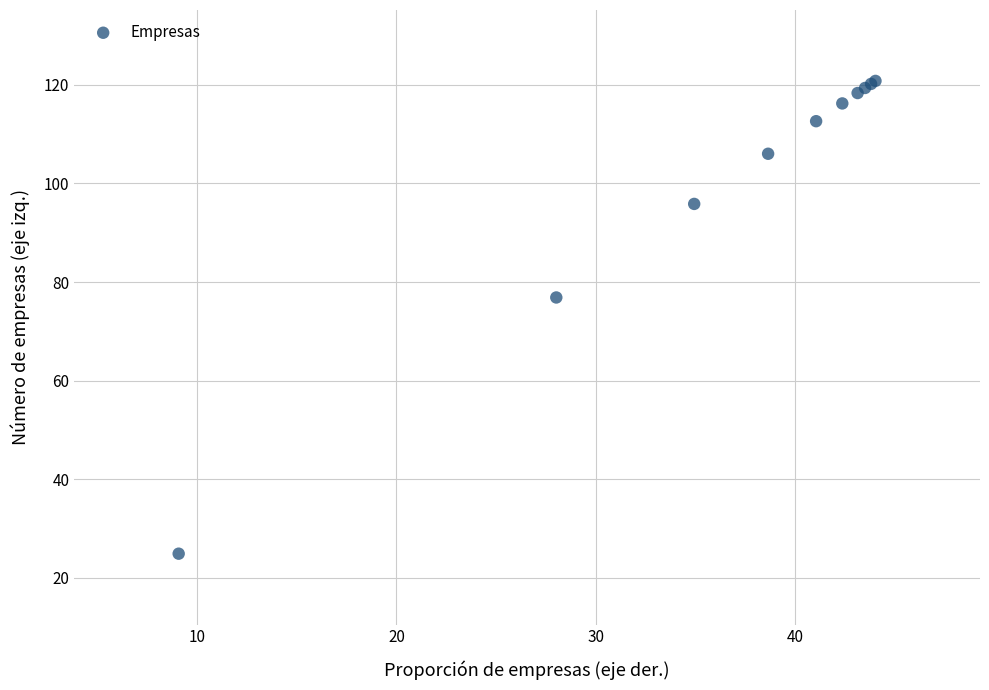

What Y value in the scatter plot is closest to 72?

76.9